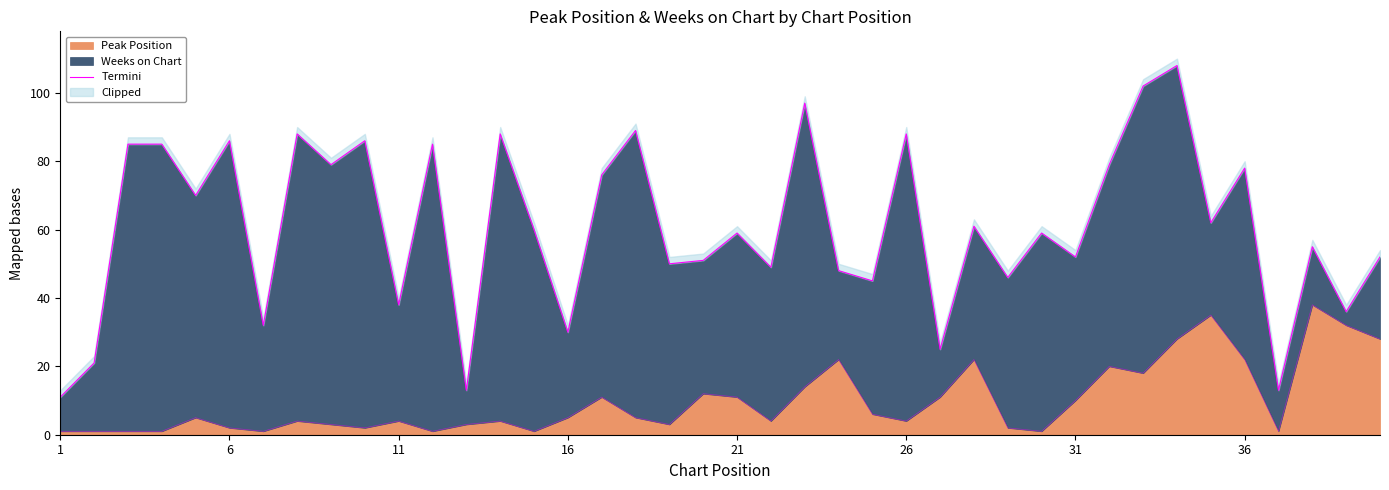

How many lines are shown in the chart?

1